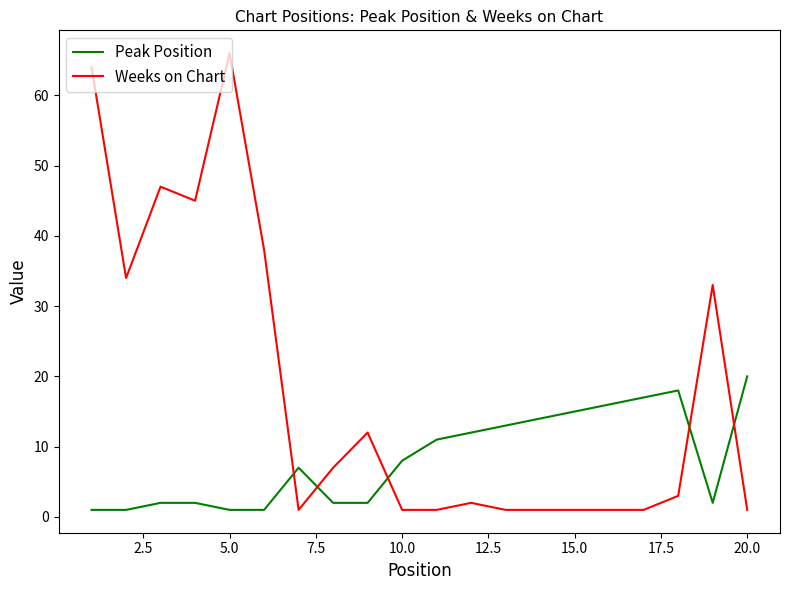

What is the maximum value for Peak Position?

20